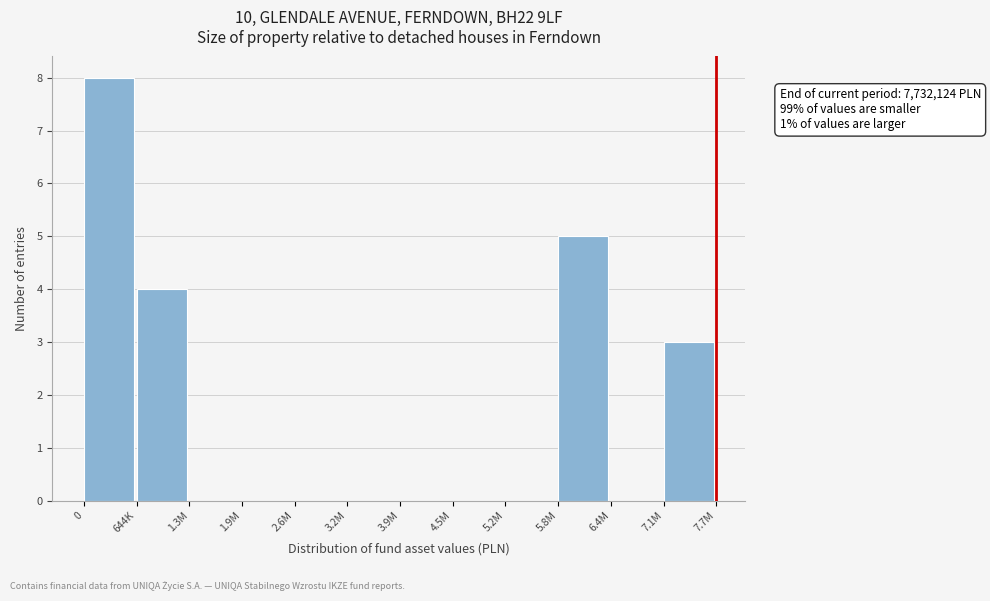

Reading right to left, list all the values displayed in this chart.

7.1M=3	6.4M=0	5.8M=5	5.2M=0	4.5M=0	3.9M=0	3.2M=0	2.6M=0	1.9M=0	1.3M=0	644K=4	0=8